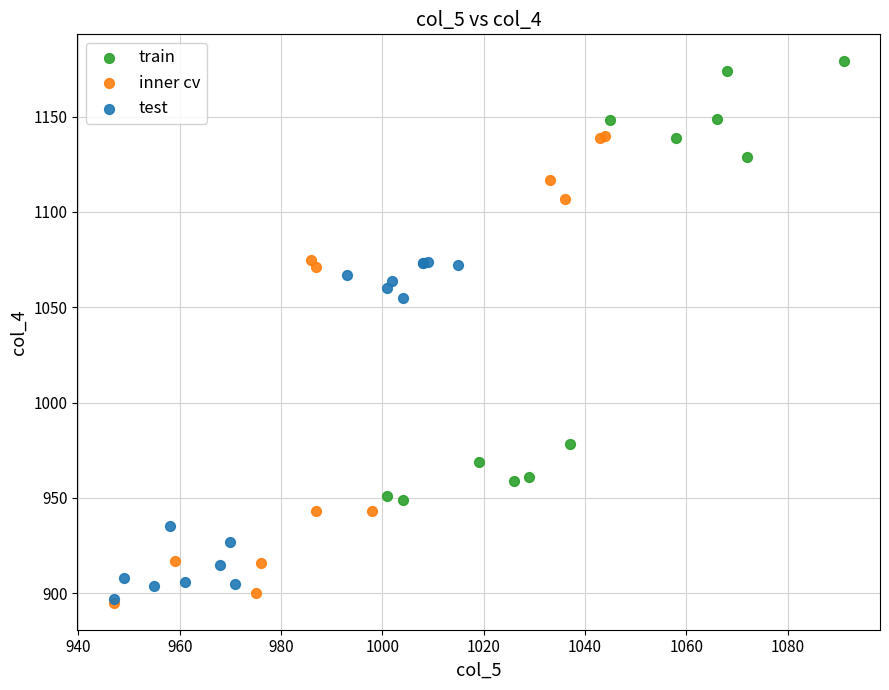

Which series has the widest spread of Y values?

inner cv